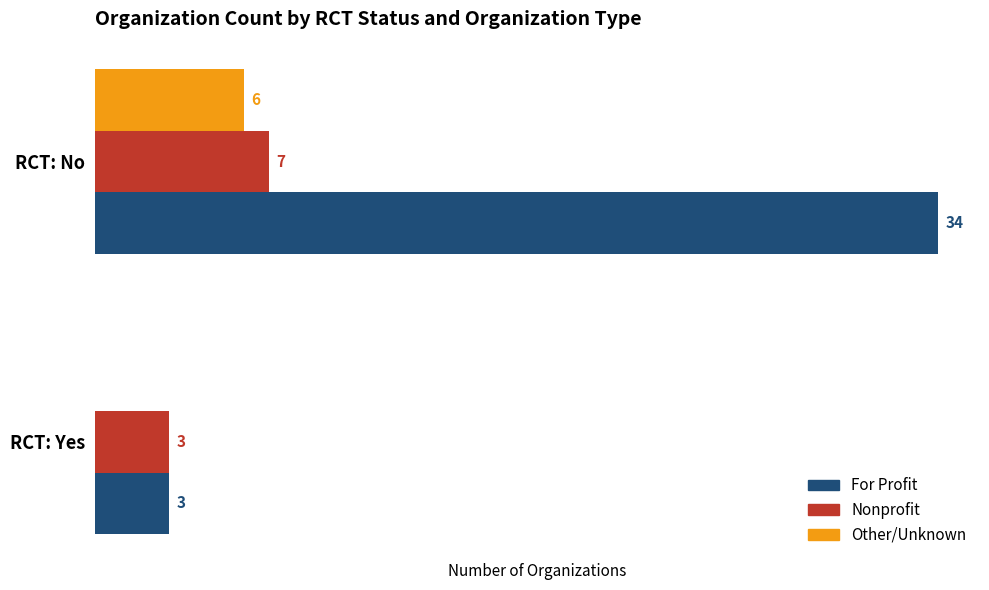

Which series has the largest total across all categories?

For Profit